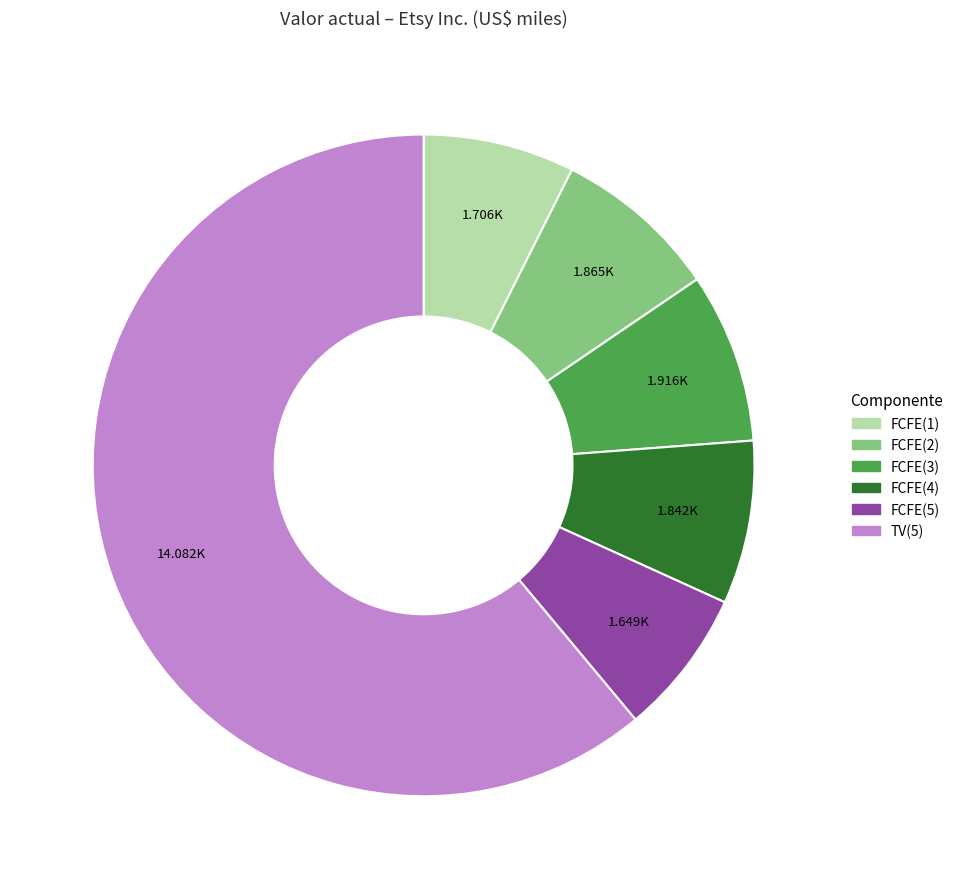

How many segments does this pie chart have?

6